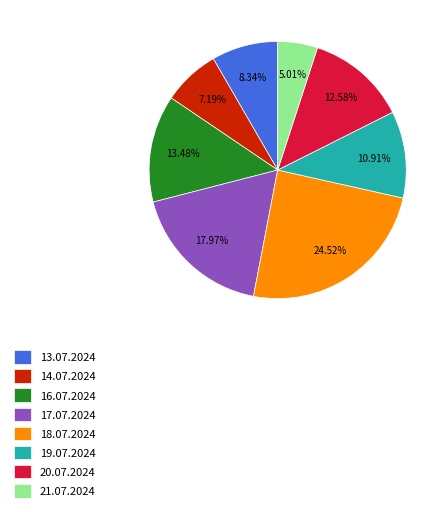

Rank the categories by value from lowest to highest.

21.07.2024, 14.07.2024, 13.07.2024, 19.07.2024, 20.07.2024, 16.07.2024, 17.07.2024, 18.07.2024